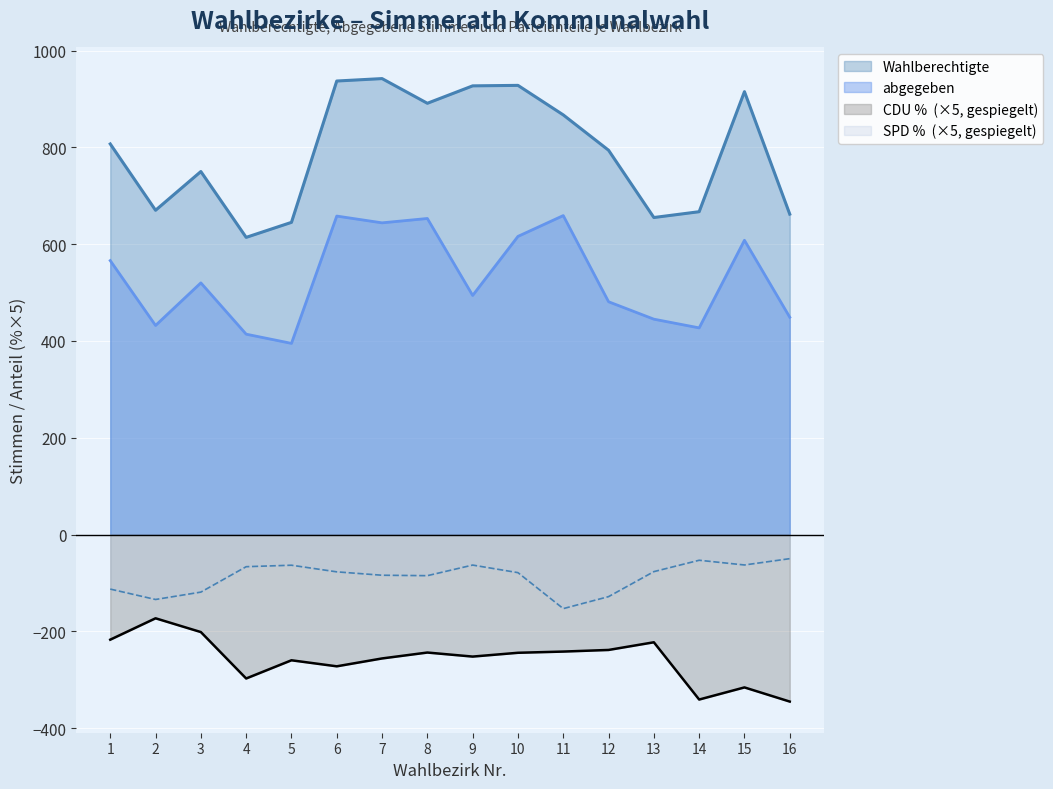

How many lines are shown in the chart?

4